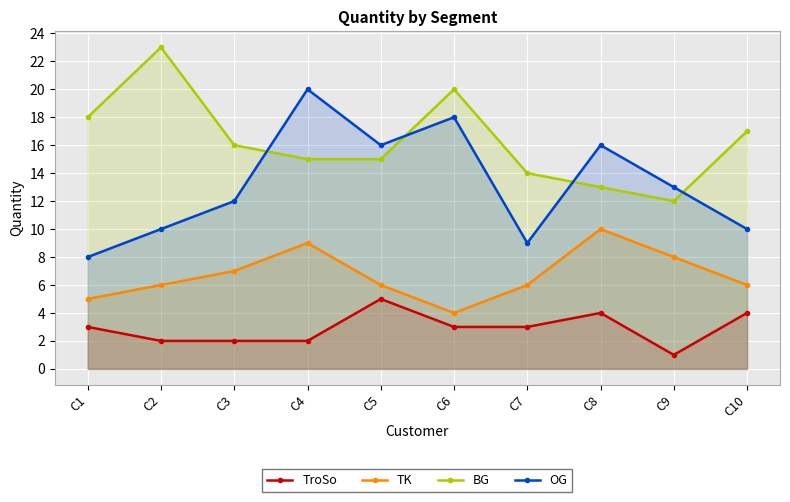

True or false: TK has more than 0 points higher than both neighbors.

True